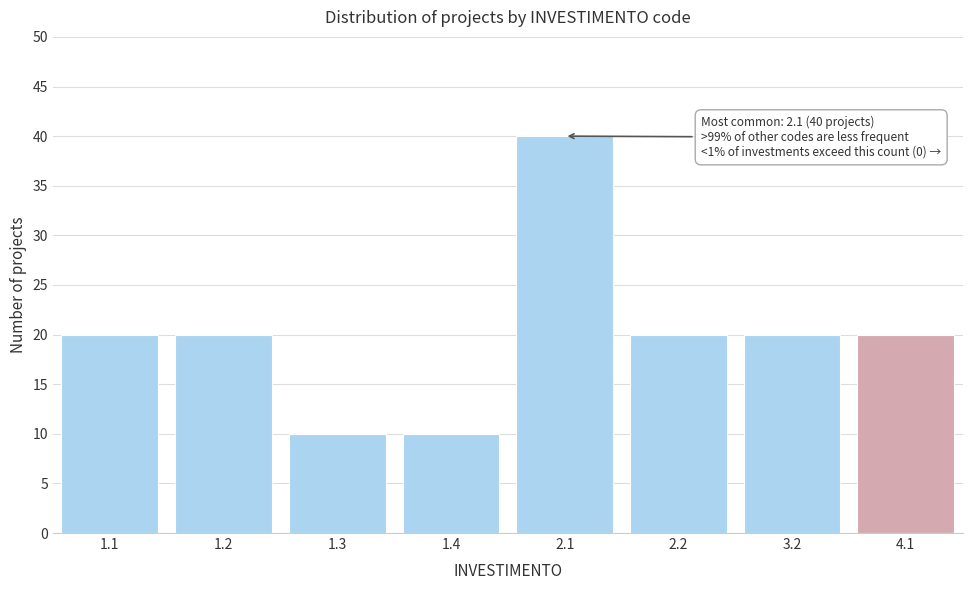

Reading left to right, extract all data points from this chart.

20	20	10	10	40	20	20	20